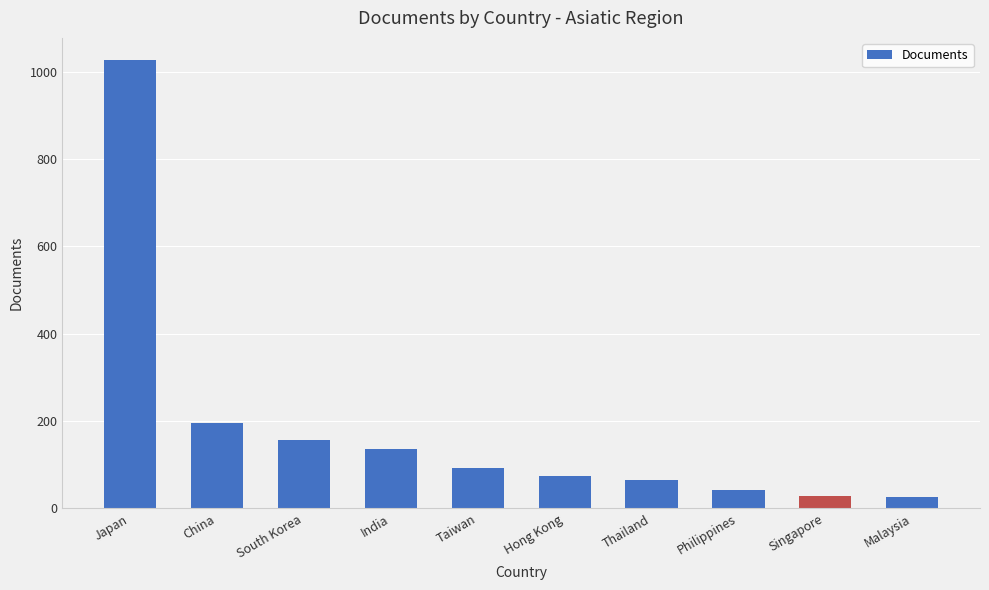

How many series are shown in this chart?

1